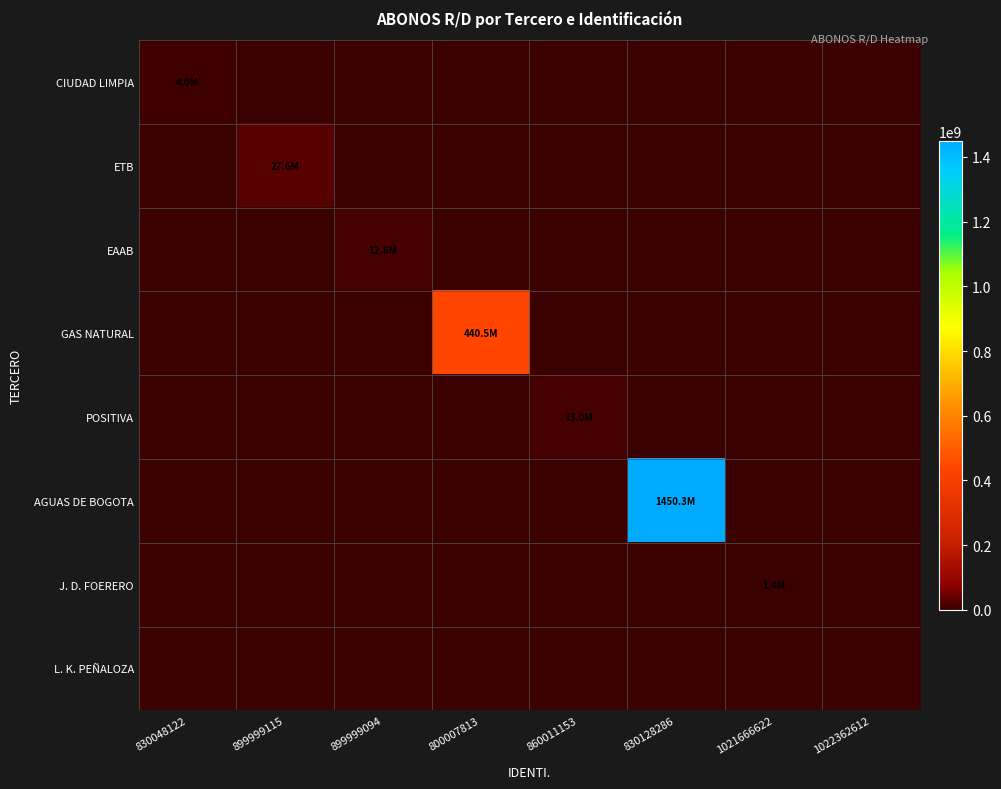

Which has a higher value, 830128286 or 860011153?

830128286